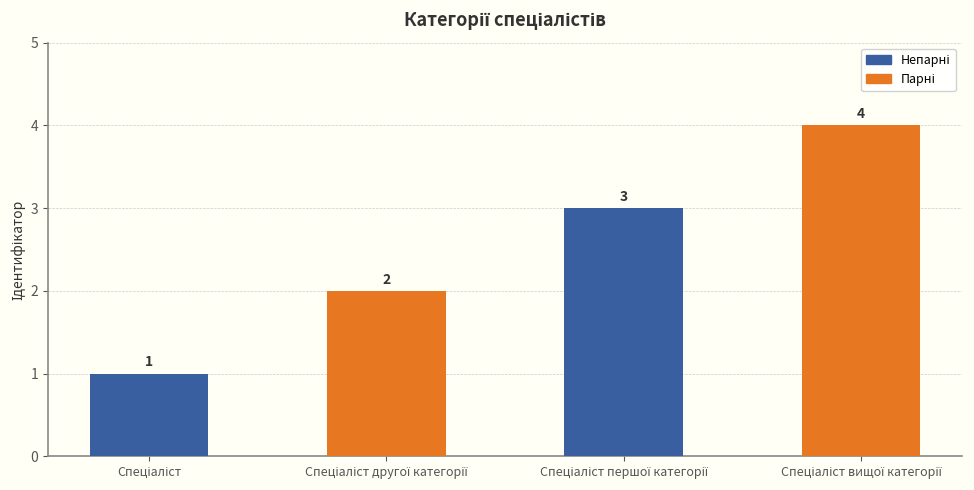

What is the value of the 1st bar from the left?

1